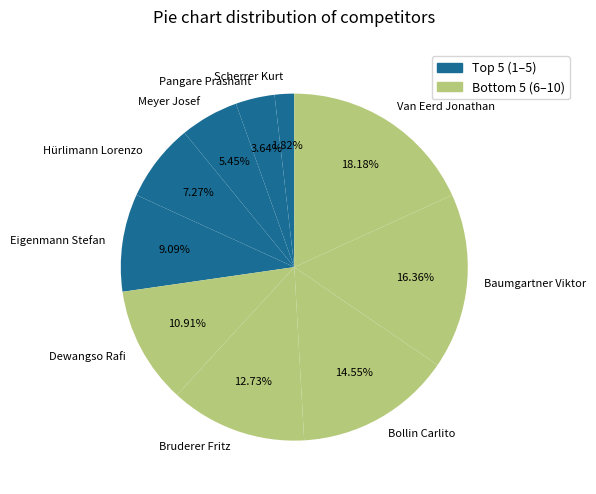

What percentage is the Bollin Carlito slice, to the nearest percent?

15%